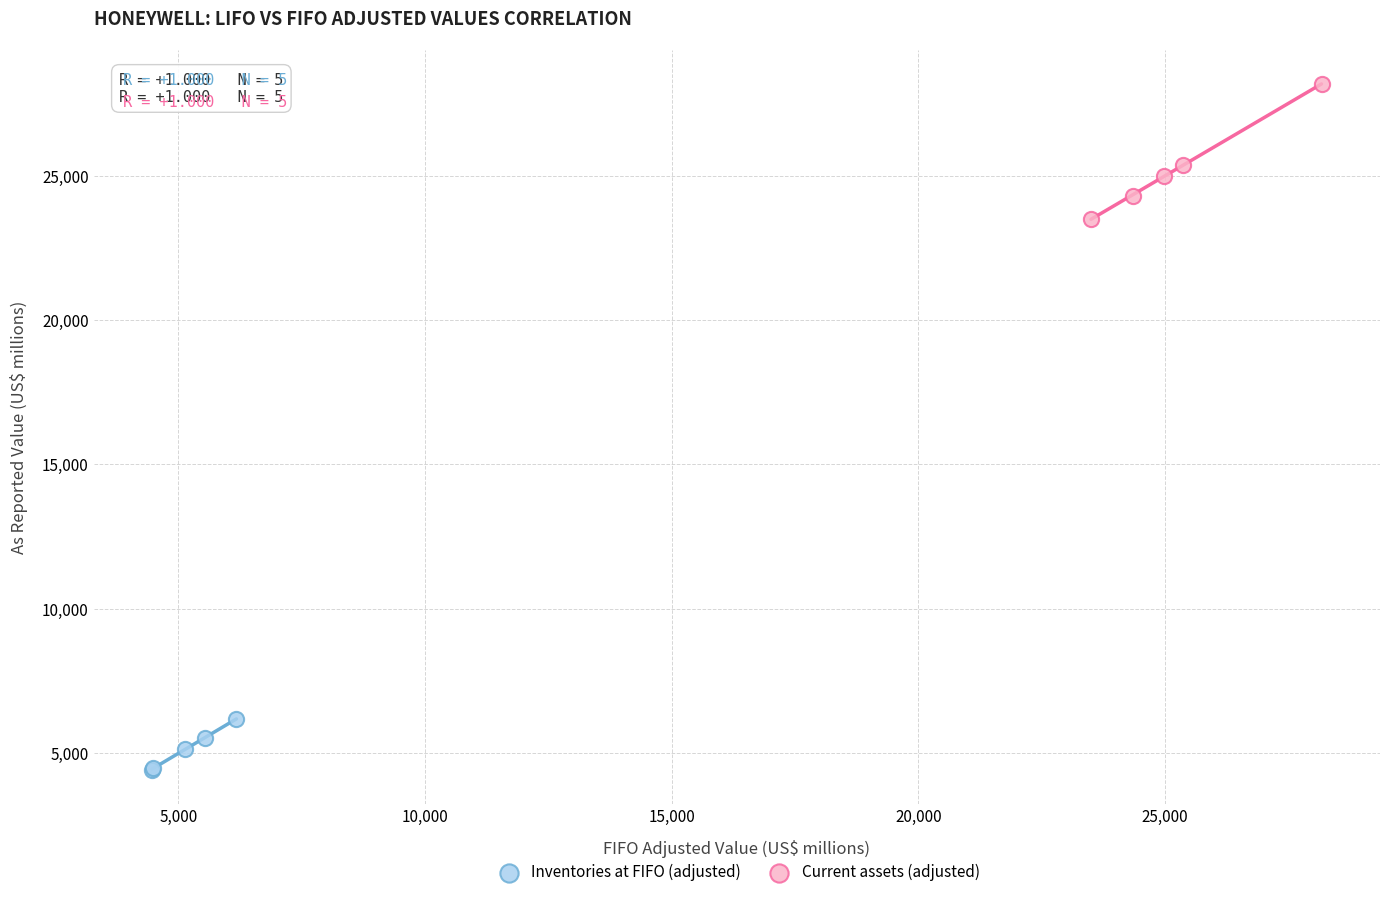

Which series reaches the minimum Y coordinate?

Inventories at FIFO (adjusted)